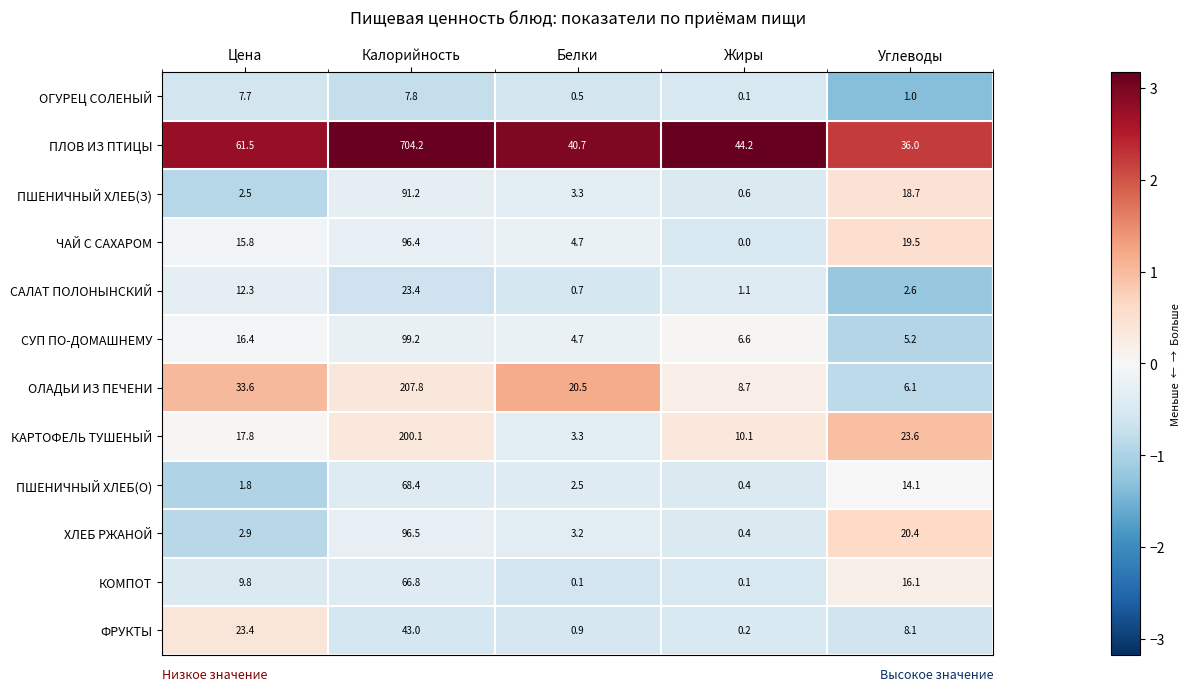

True or false: КАРТОФЕЛЬ ТУШЕНЫЙ has a value of 9.7 at Цена.

False